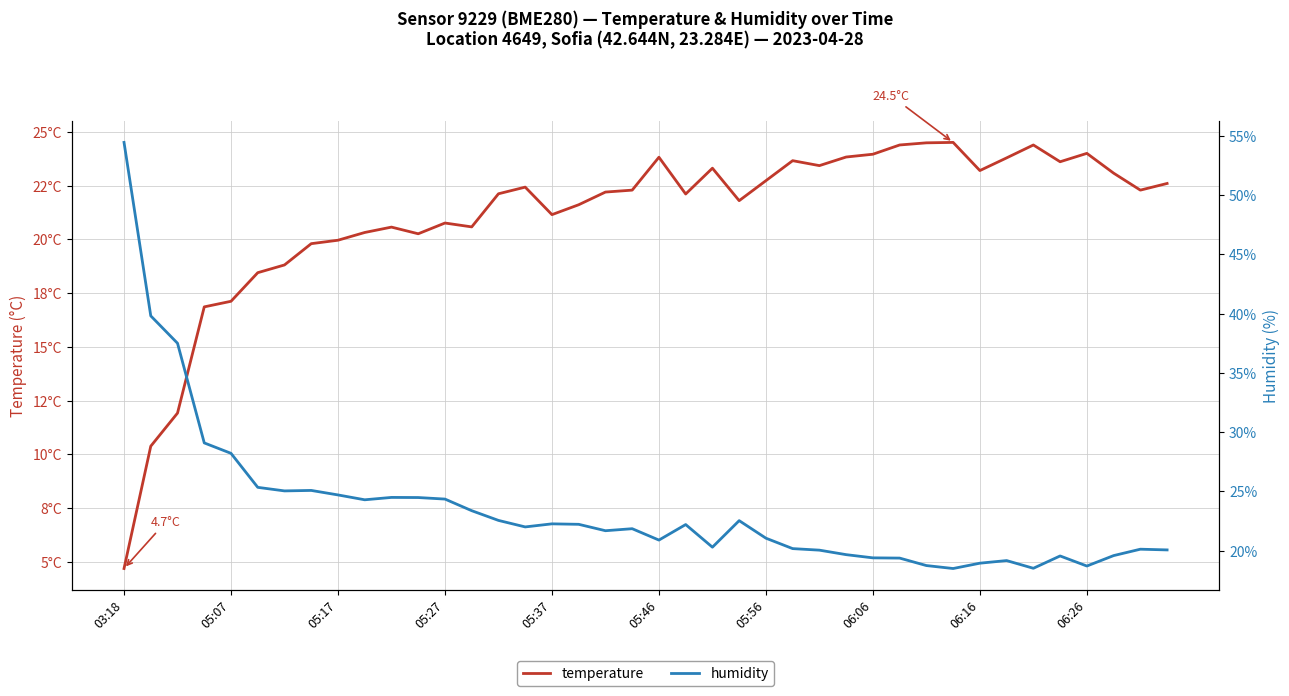

At which category is the sum across all series the highest?

03:18